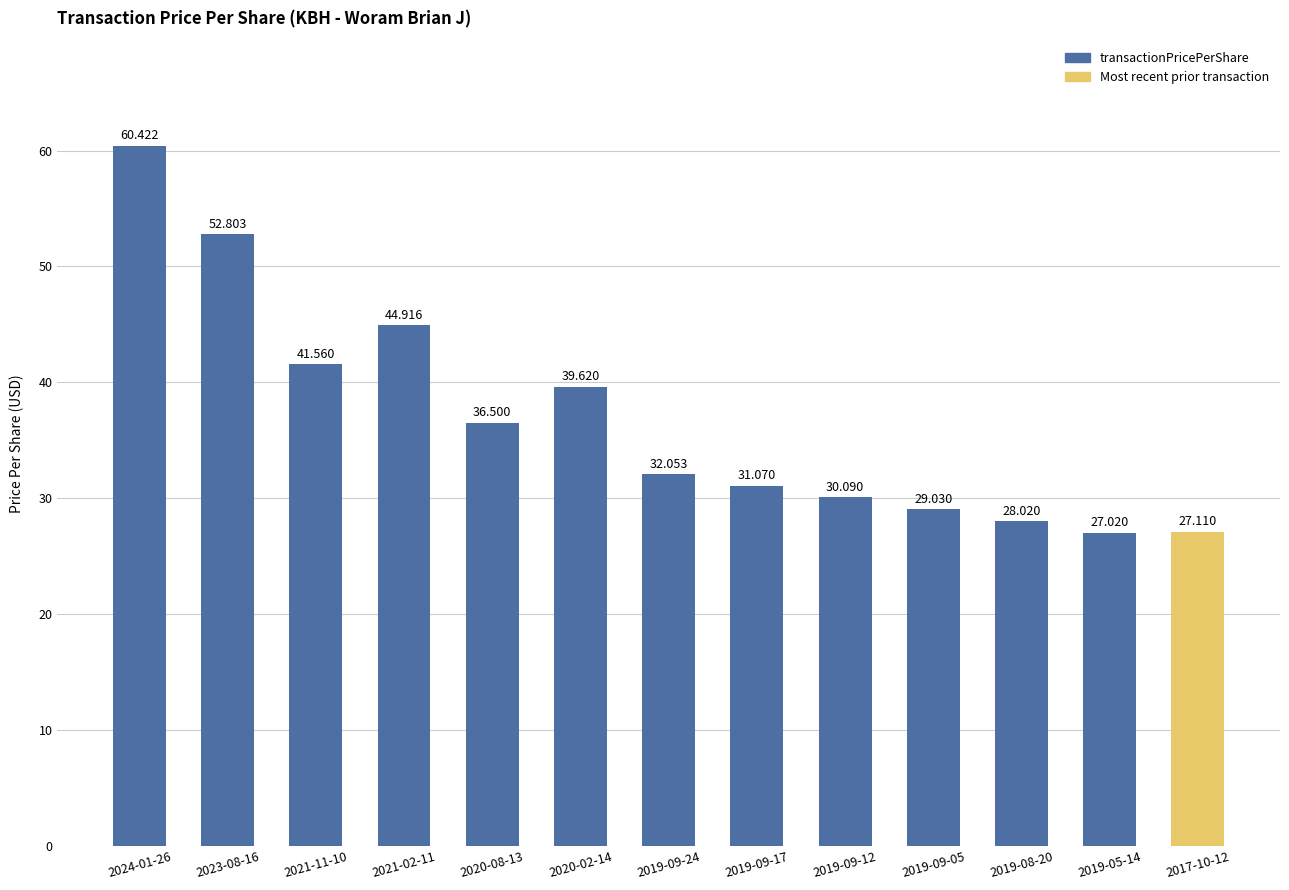

What is the maximum value shown in the chart?

60.4